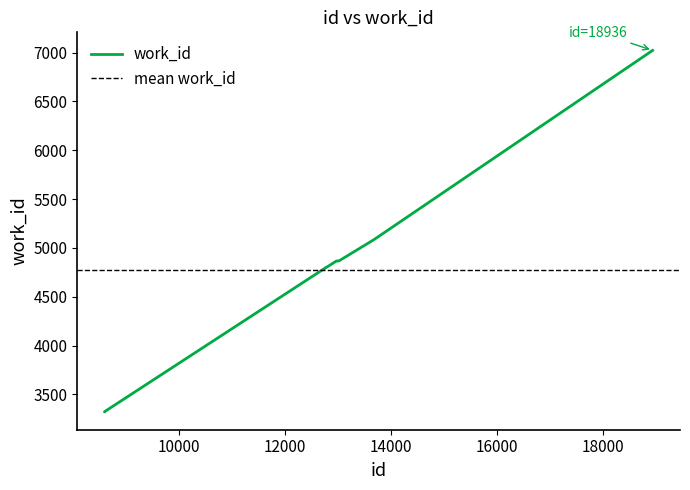

Reading right to left, what are all the values shown in this chart?

18936=7022	13674=5084	13012=4866	12969=4866	12968=4866	12776=4800	12775=4799	12767=4798	8592=3324	8591=3323